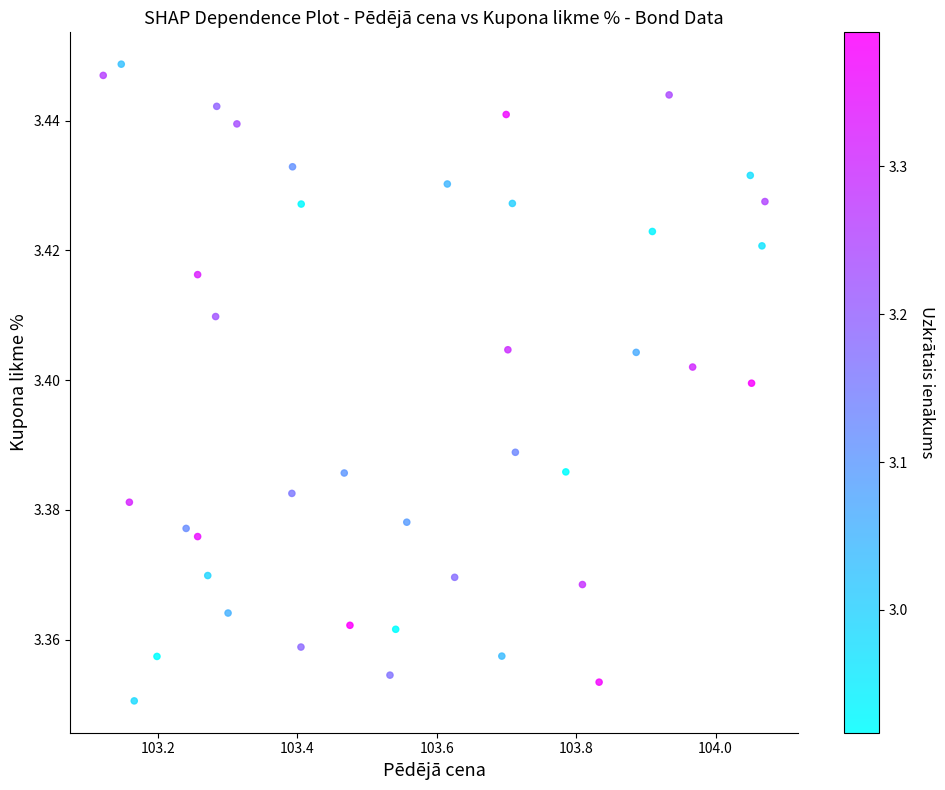

What is the range of X values (max minus min)?

0.9